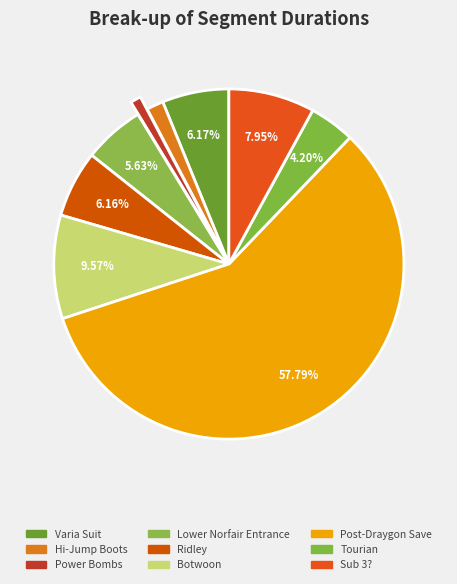

To the nearest percent, what percentage of the pie is Post-Draygon Save?

58%